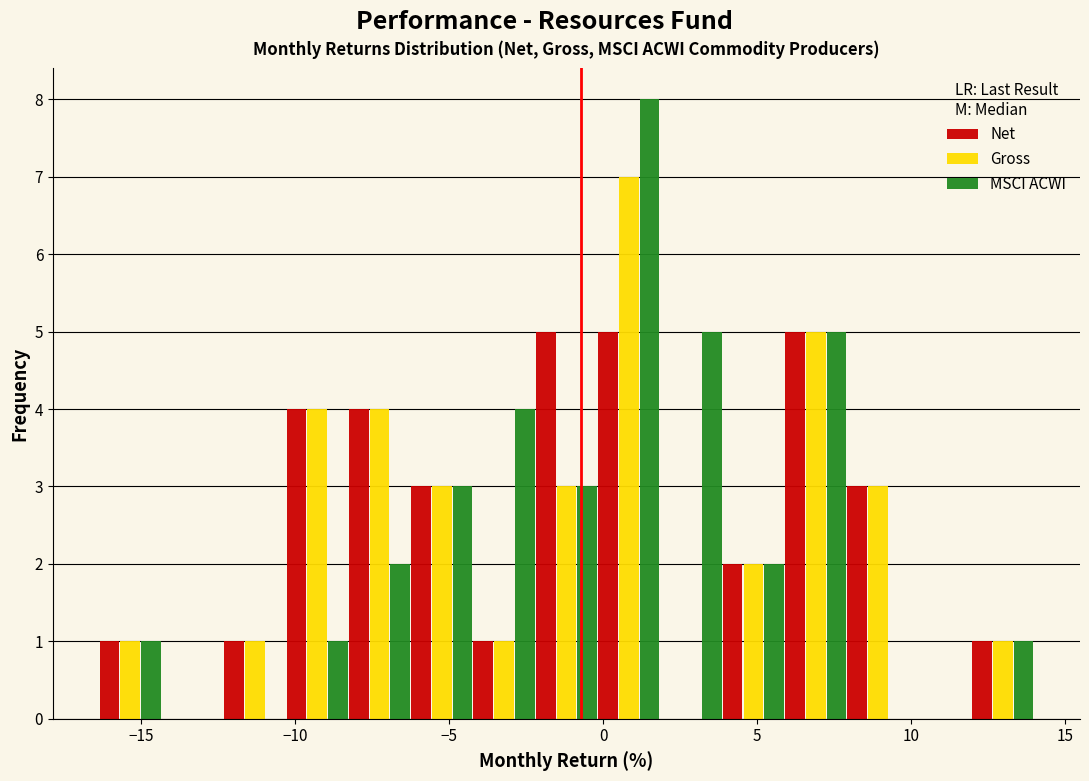

What is the height of the MSCI ACWI bar covering 6.0 to 8.0 on the x-axis? Neither the bar edges nor the heights are printed on the chart, so give them approximately, as read against the axes.

5